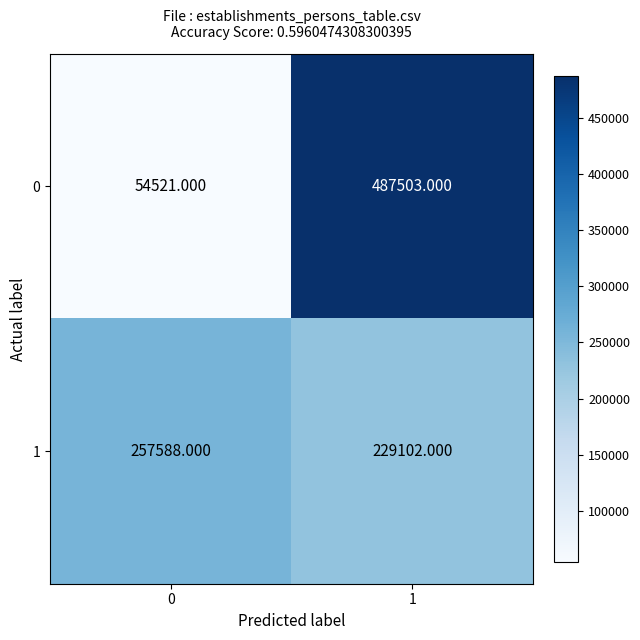

Which series changed the most between 0 and 1?

0